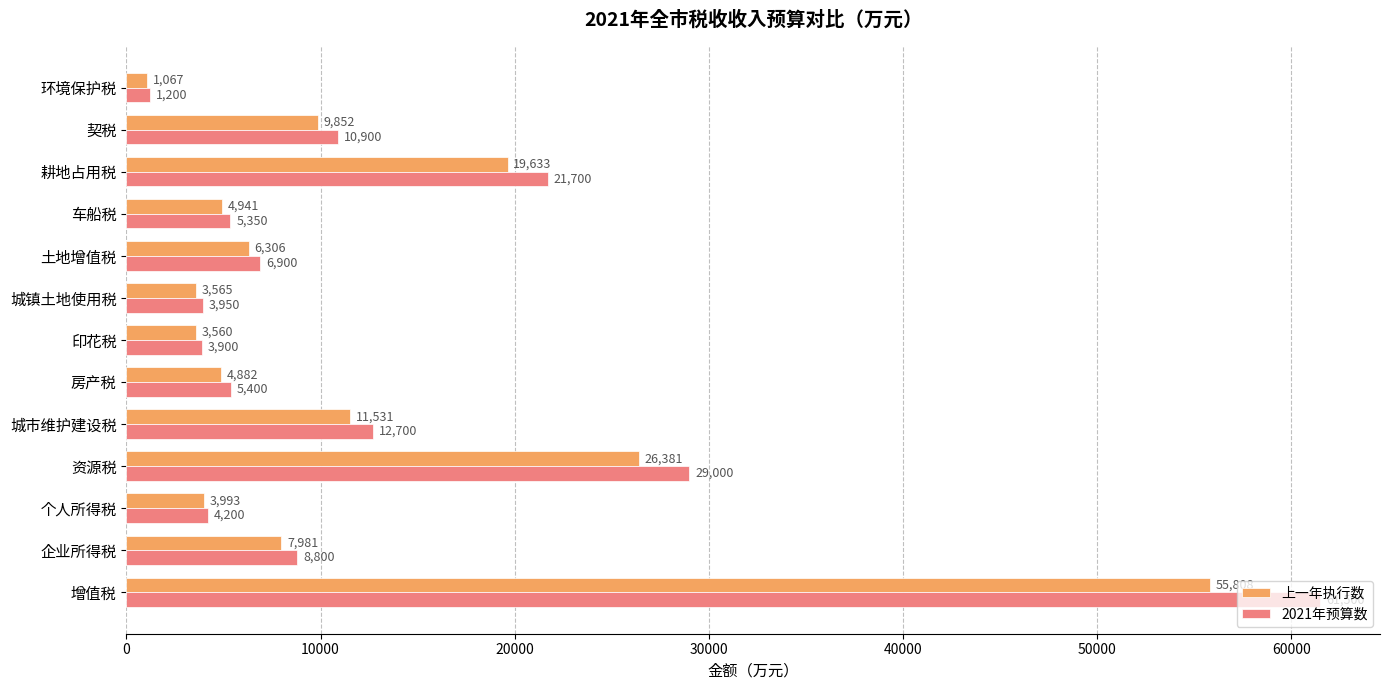

What is the minimum value shown in the chart?

1067